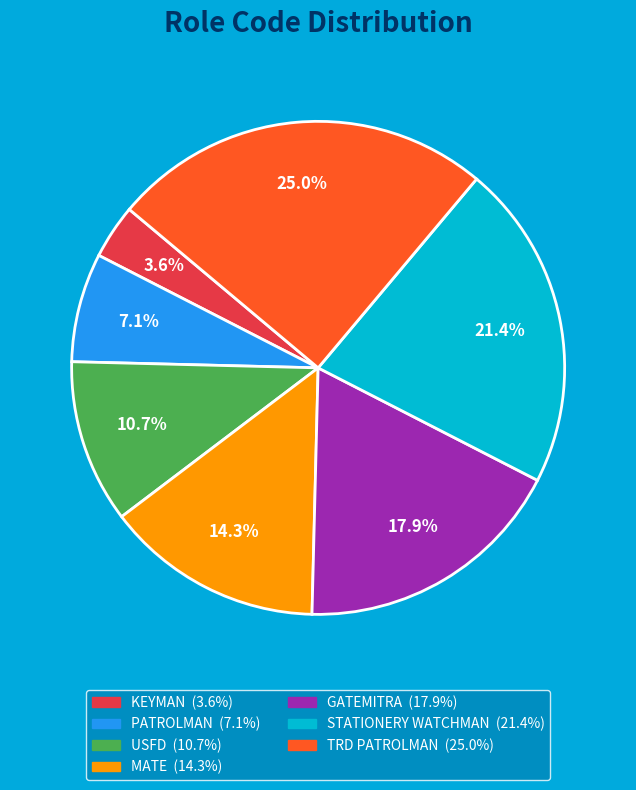

To the nearest percent, what is the combined percentage of USFD and TRD PATROLMAN?

36%